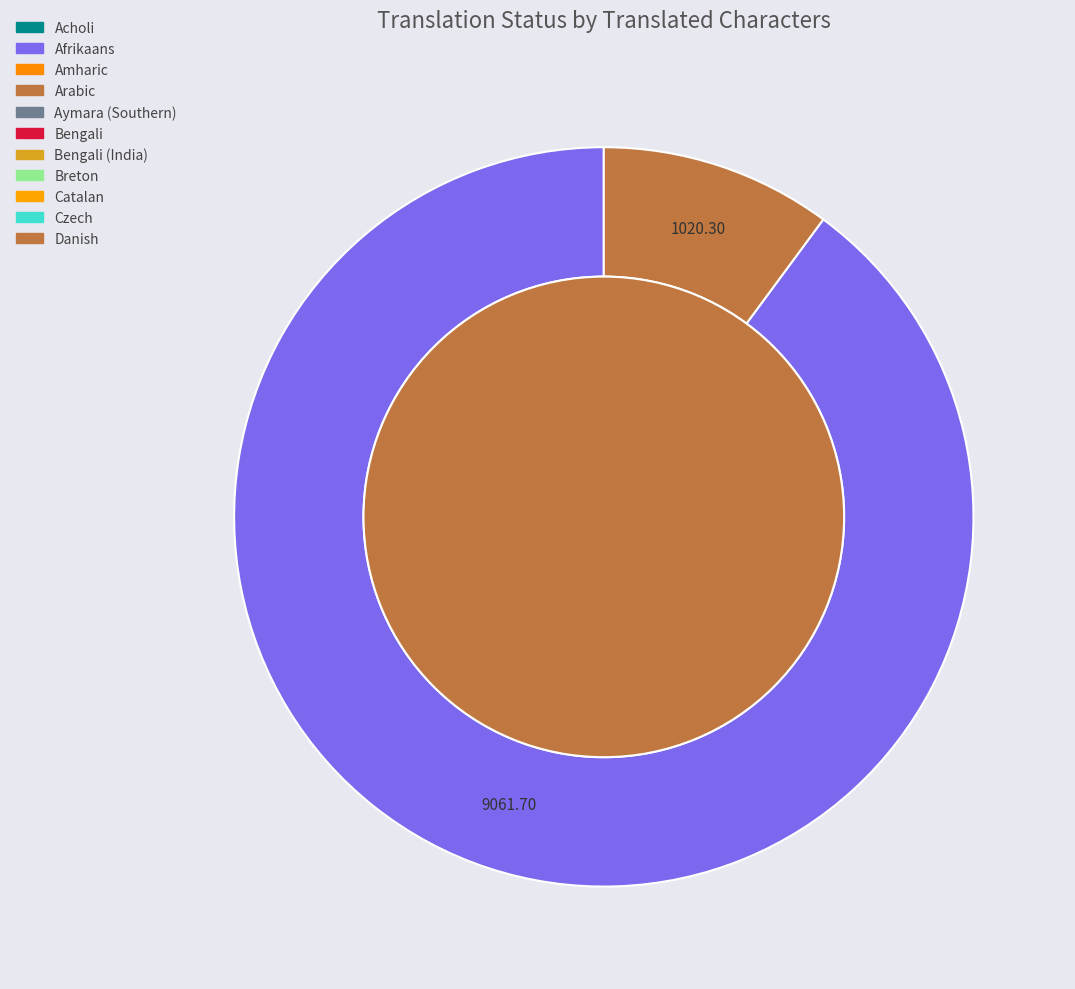

Do Persian and English (United Kingdom) together represent more than half of the pie?

No